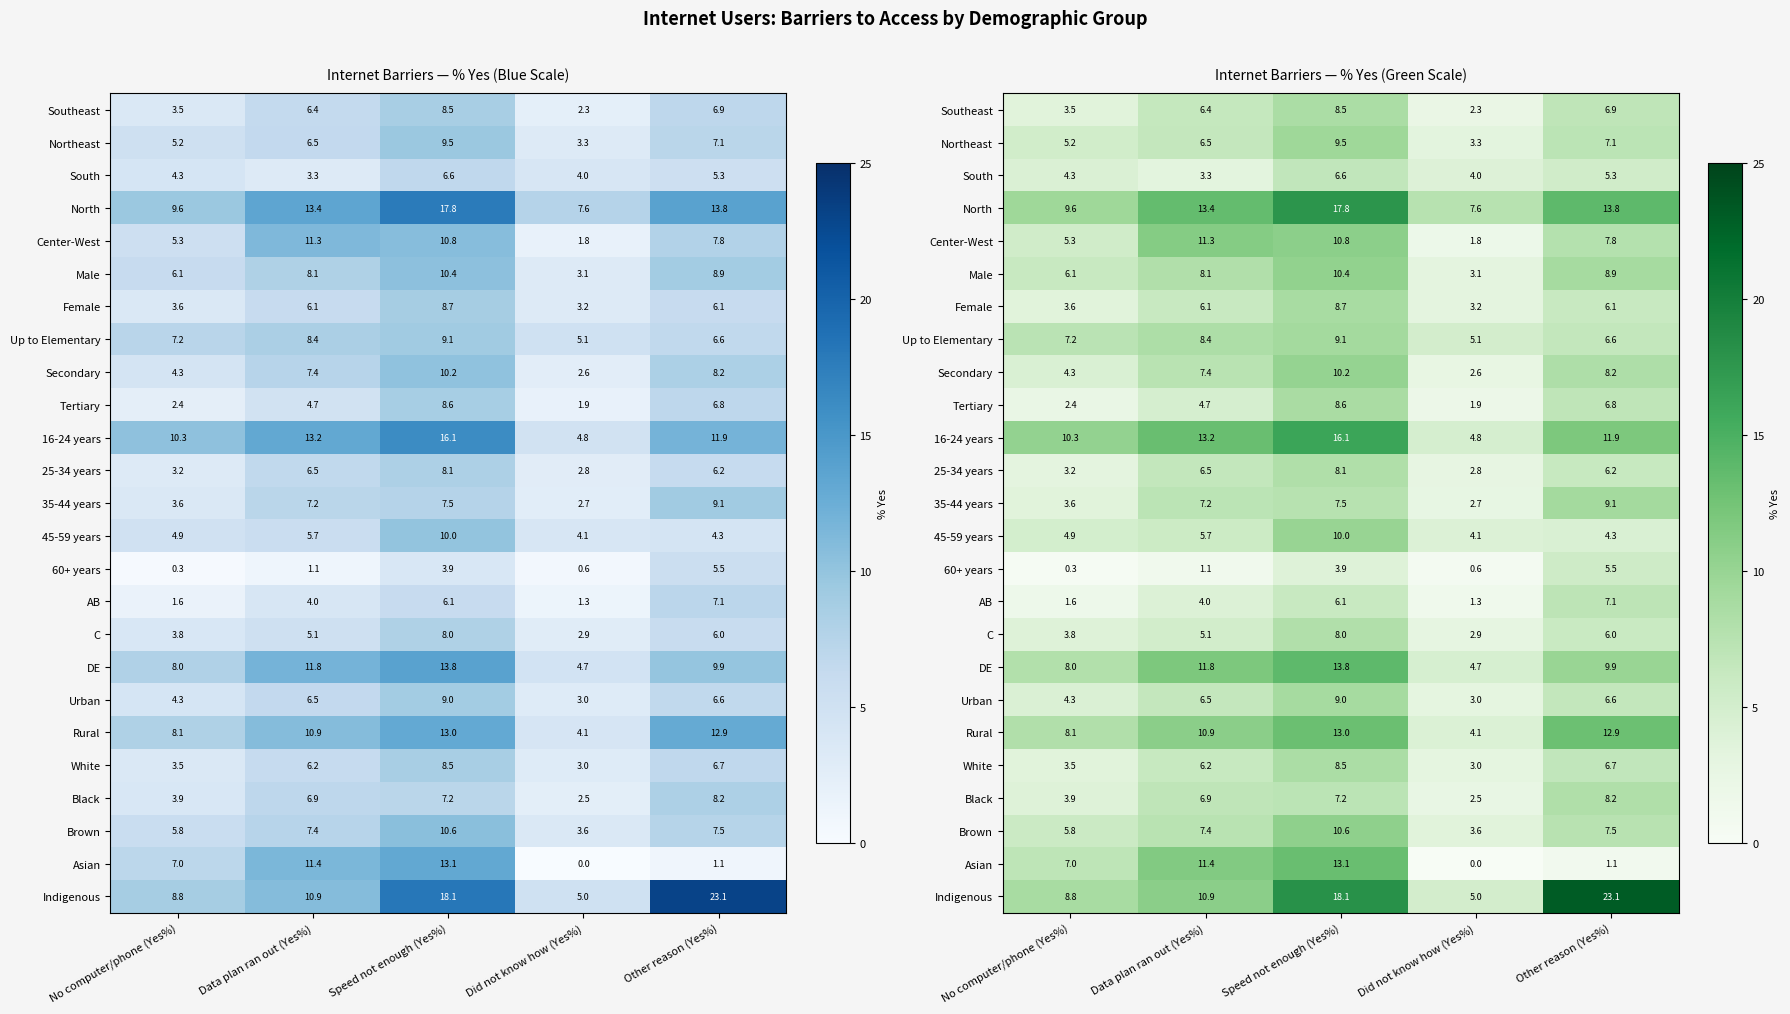

Is it true that Brown equals 4.3 at Data plan ran out (Yes%)?

False